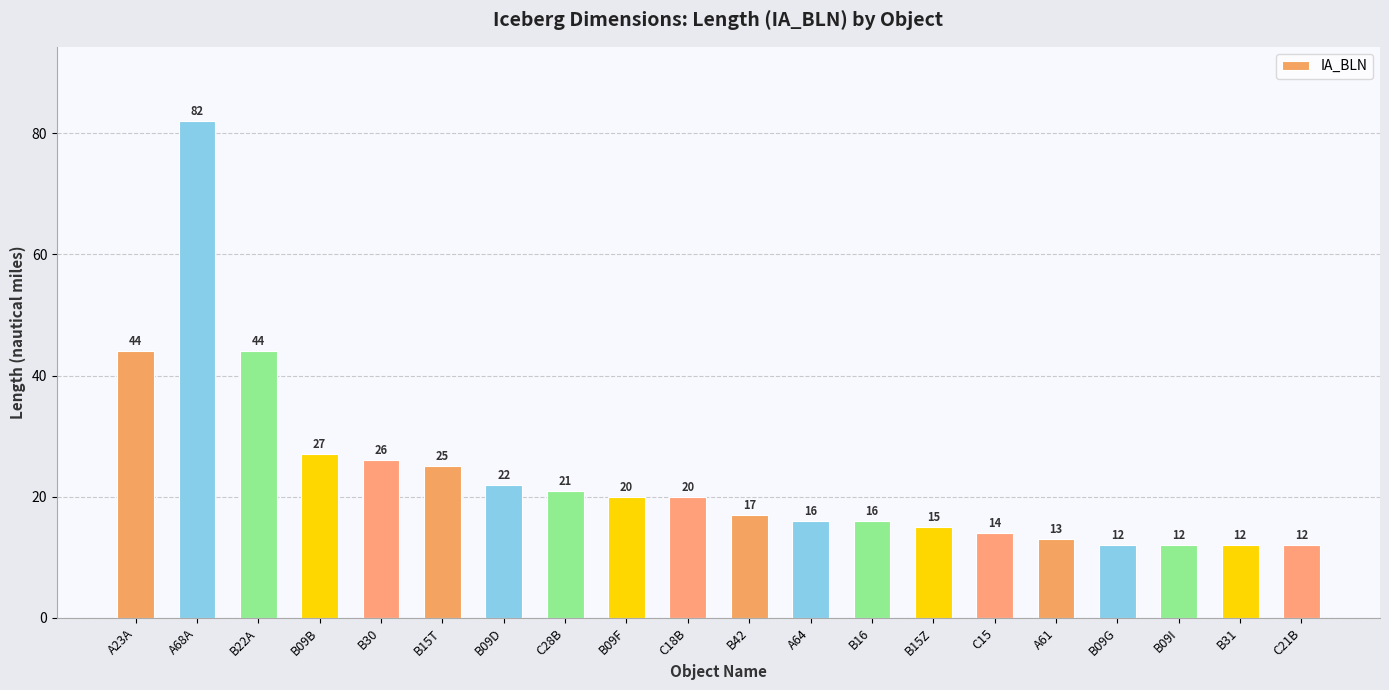

True or false: the data shows 17 at B42.

True